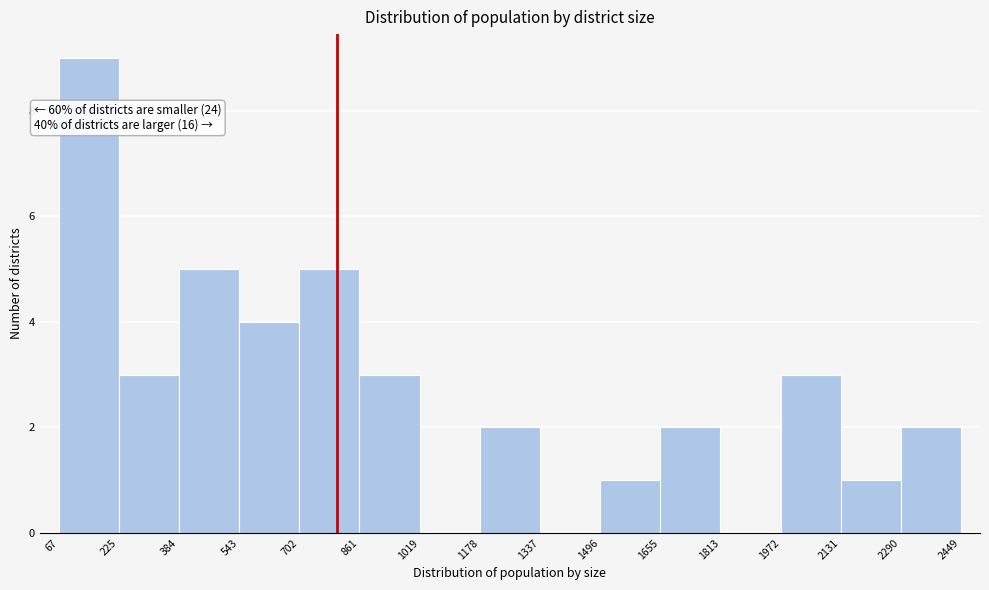

Over which range of the x-axis is the bar tallest?

67 to 225